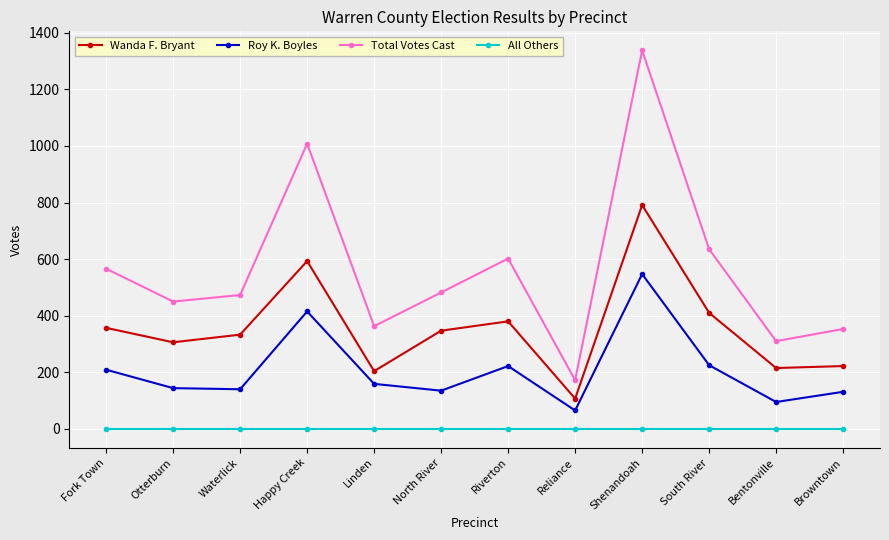

What is the difference between the maximum and minimum values in the Wanda F. Bryant series?

684